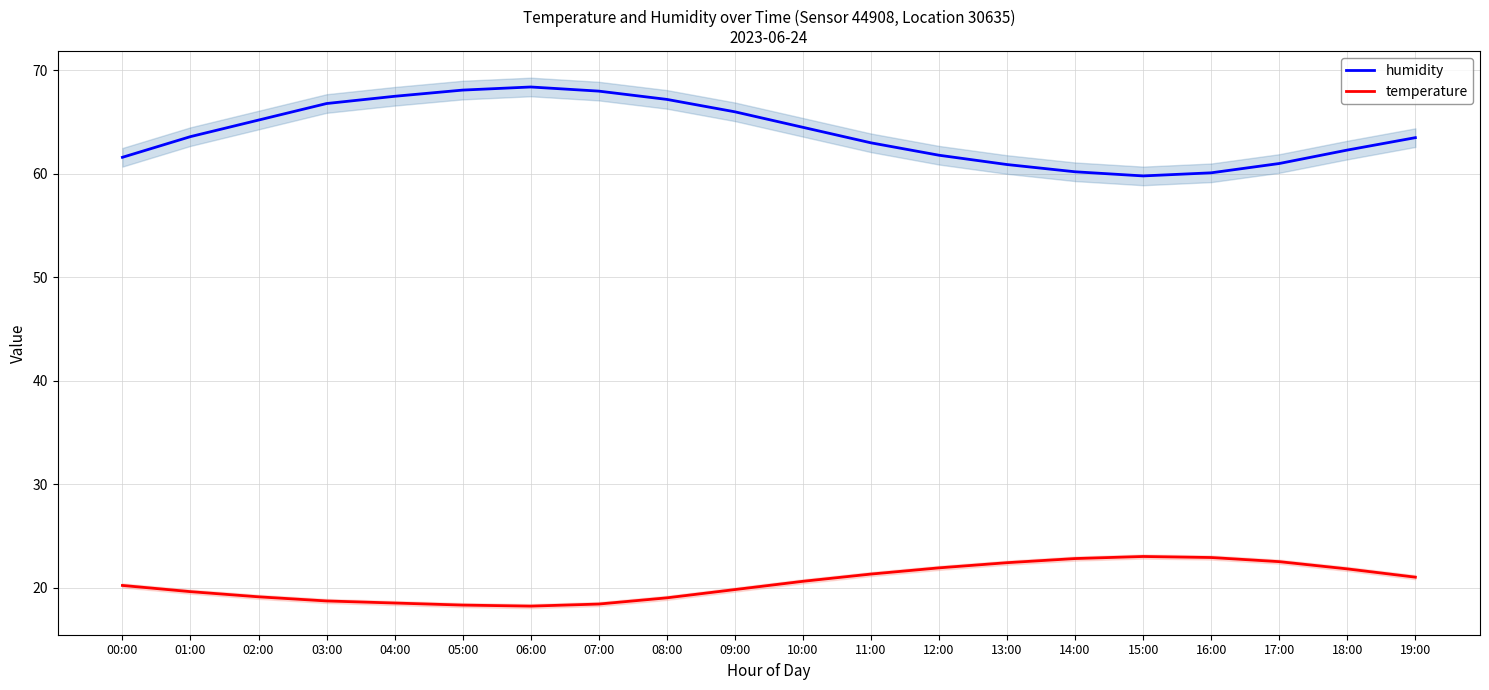

What is the difference between the maximum and minimum values in the humidity series?

8.6